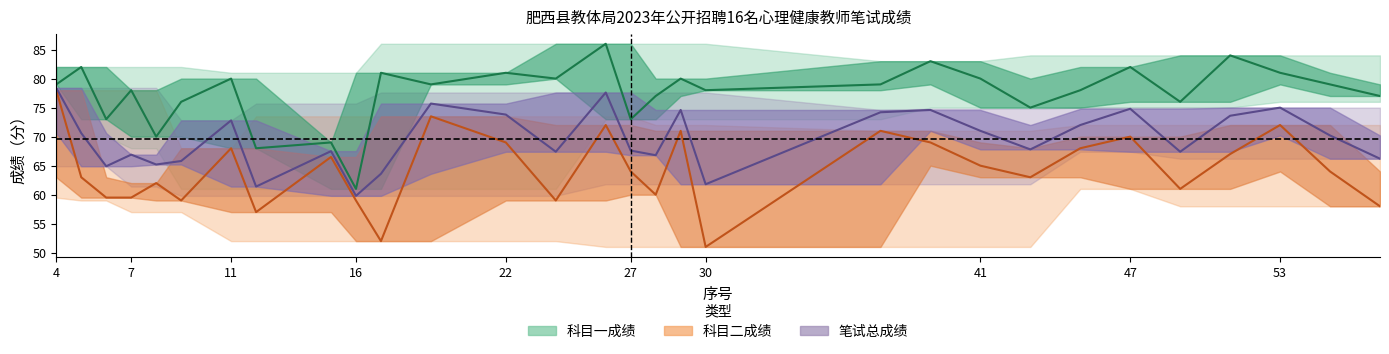

Reading right to left, list all the values displayed in this chart.

科目一成绩: 57=77.0	55=79.0	53=81.0	51=84.0	49=76.0	47=82.0	45=78.0	43=75.0	41=80.0	39=83.0	37=79.0	30=78.0	29=80.0	28=77.0	27=73.0	26=86.0	24=80.0	22=81.0	19=79.0	17=81.0	16=61.0	15=69.0	12=68.0	11=80.0	9=76.0	8=70.0	7=78.0	6=73.0	5=82.0	4=79.0
科目二成绩: 57=58.0	55=64.0	53=72.0	51=67.0	49=61.0	47=70.0	45=68.0	43=63.0	41=65.0	39=69.0	37=71.0	30=51.0	29=71.0	28=60.0	27=64.0	26=72.0	24=59.0	22=69.0	19=73.5	17=52.0	16=59.0	15=66.5	12=57.0	11=68.0	9=59.0	8=62.0	7=59.5	6=59.5	5=63.0	4=78.0
笔试总成绩: 57=66.2	55=70.2	53=75.0	51=73.6	49=67.4	47=74.8	45=72.0	43=67.8	41=71.0	39=74.6	37=74.2	30=61.8	29=74.6	28=66.8	27=67.6	26=77.6	24=67.4	22=73.8	19=75.7	17=63.6	16=59.8	15=67.5	12=61.4	11=72.8	9=65.8	8=65.2	7=66.9	6=64.9	5=70.6	4=78.4